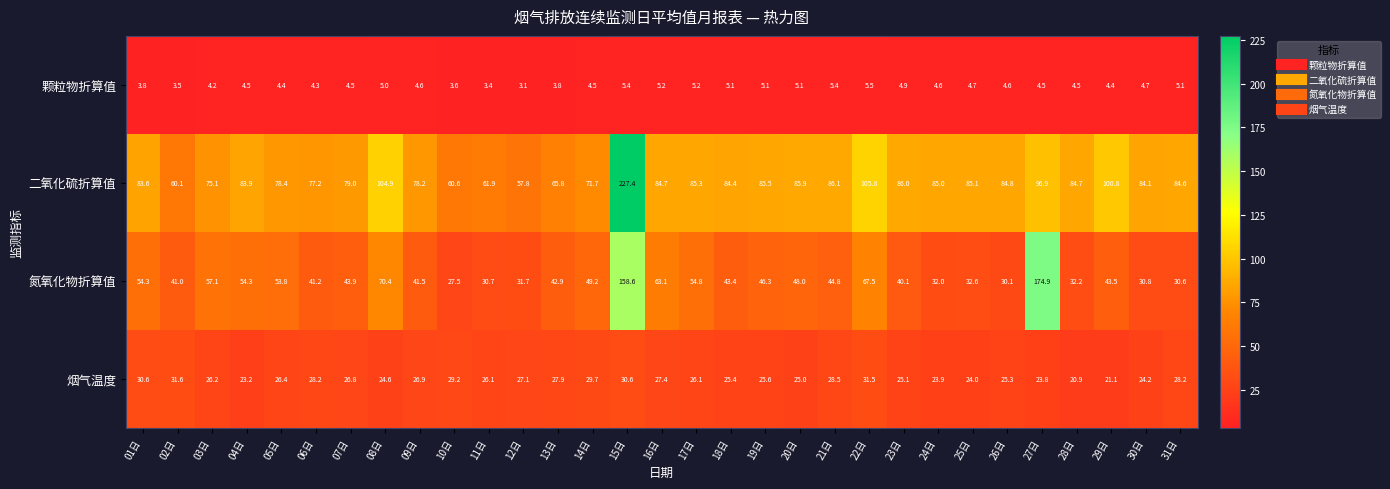

Which series has the largest total across all categories?

二氧化硫折算值